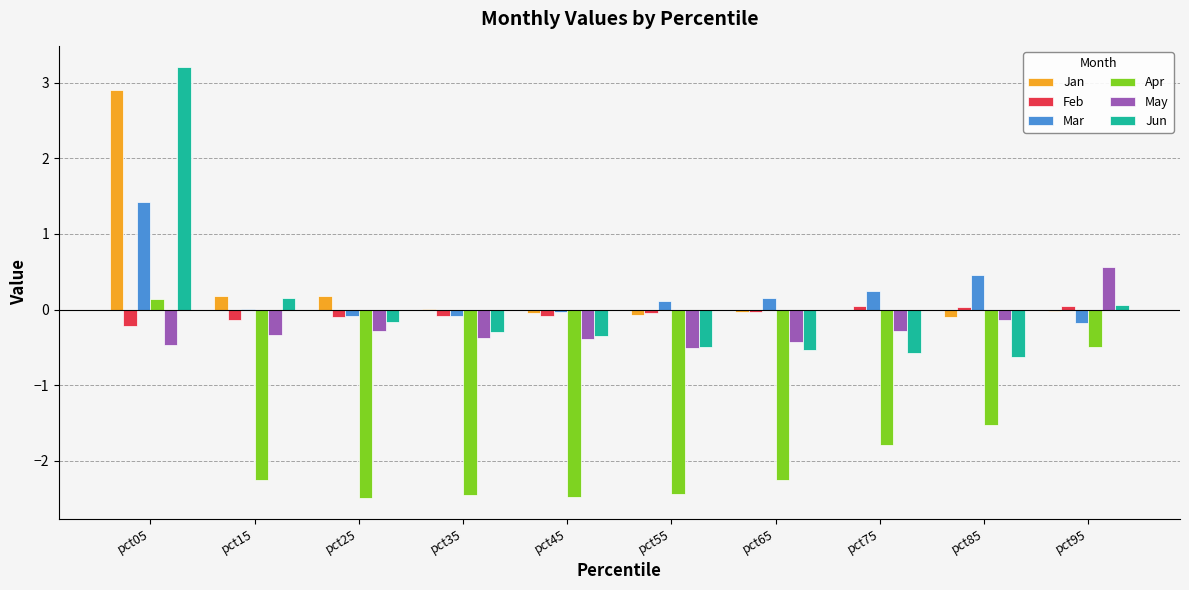

Which label corresponds to the largest value in the chart?

pct05